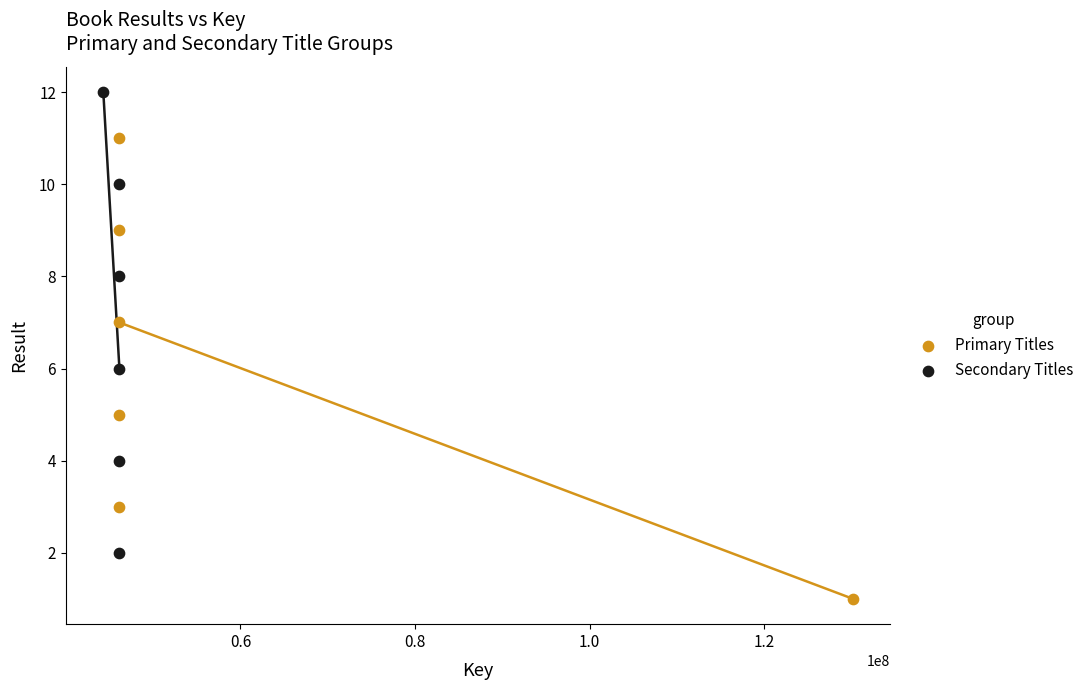

Which series reaches the maximum Y coordinate?

Secondary Titles